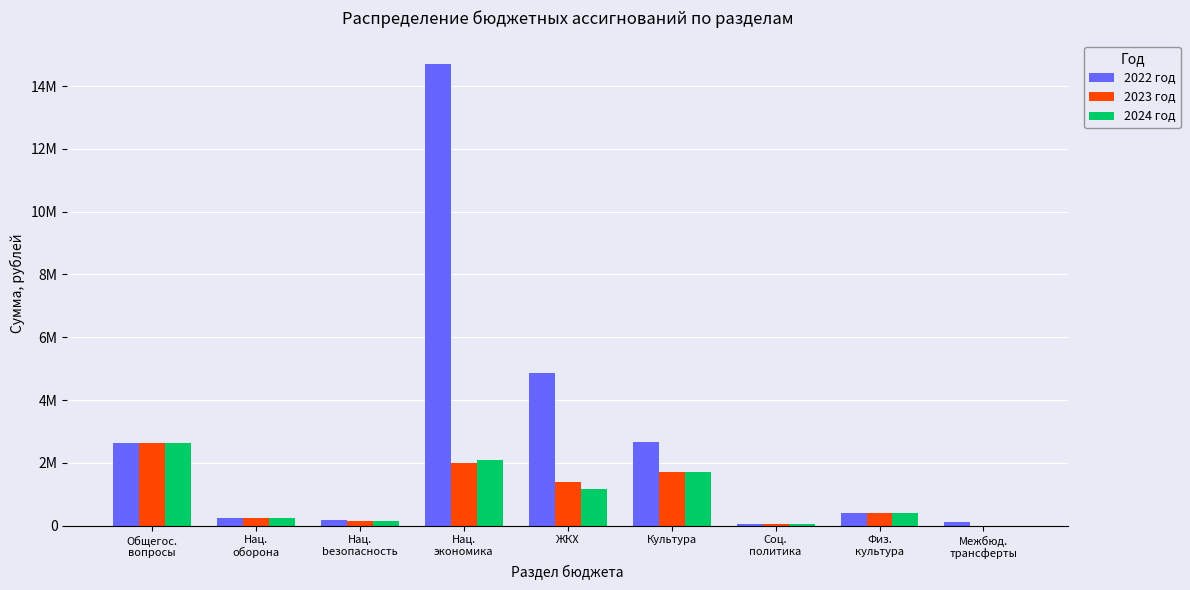

What are all the series names shown in the legend?

2022 год, 2023 год, 2024 год